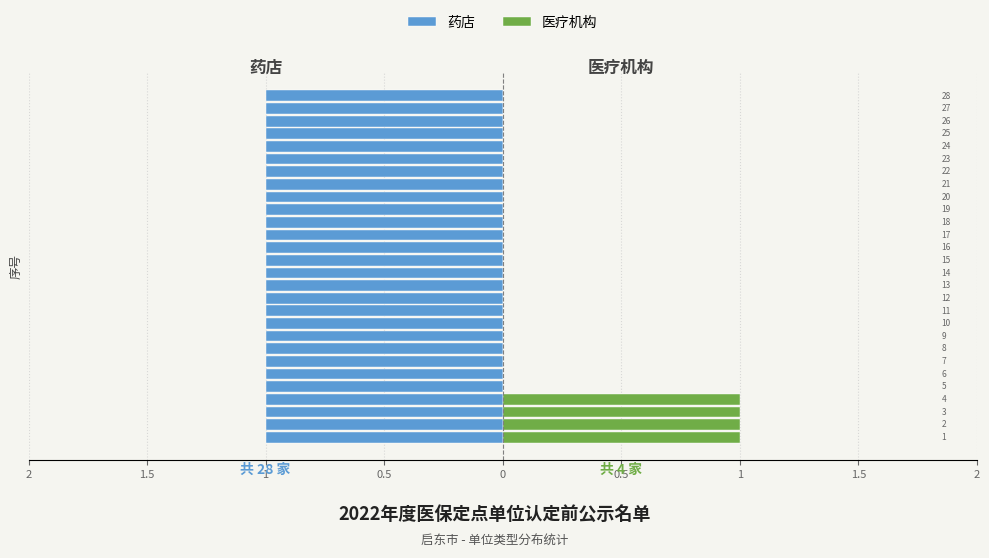

Rank the series by their maximum value, from lowest to highest.

药店, 医疗机构